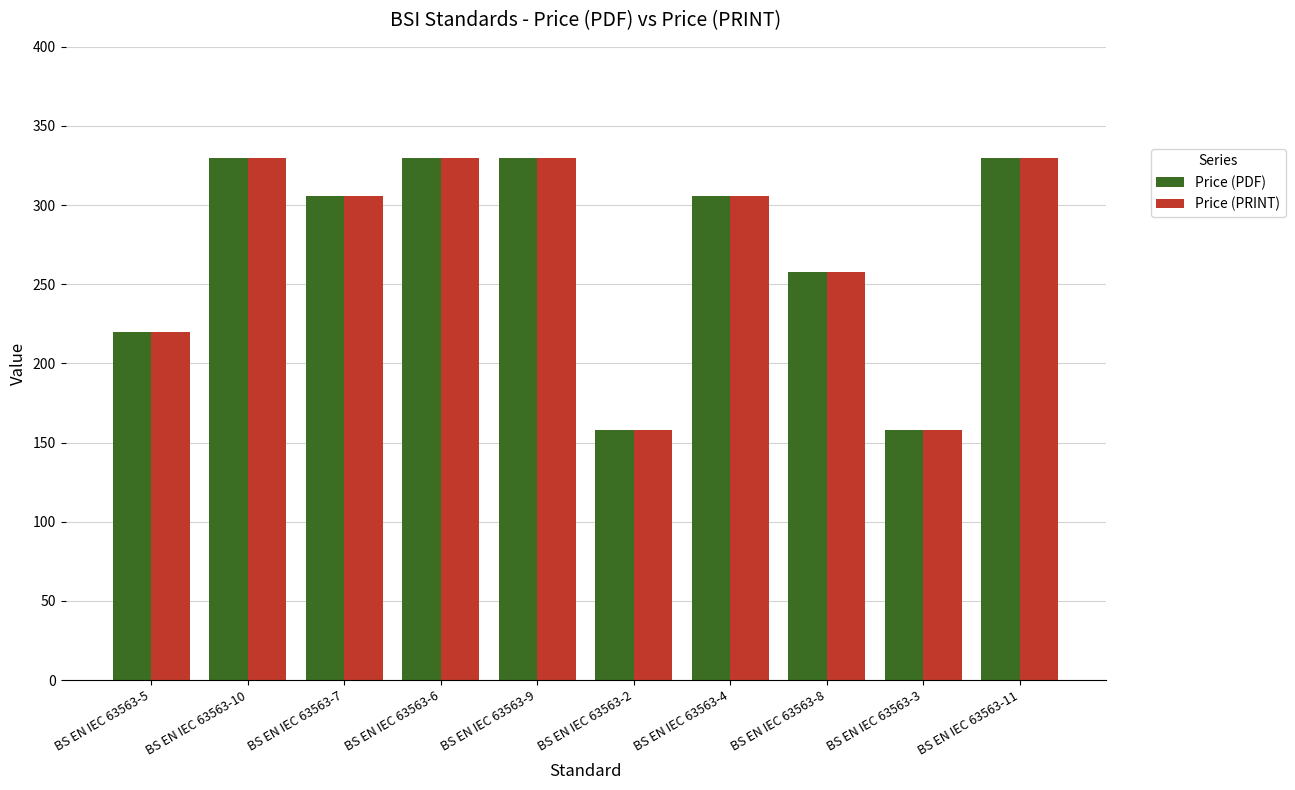

Is it true that Price (PRINT) equals 258 at BS EN IEC 63563-8?

True